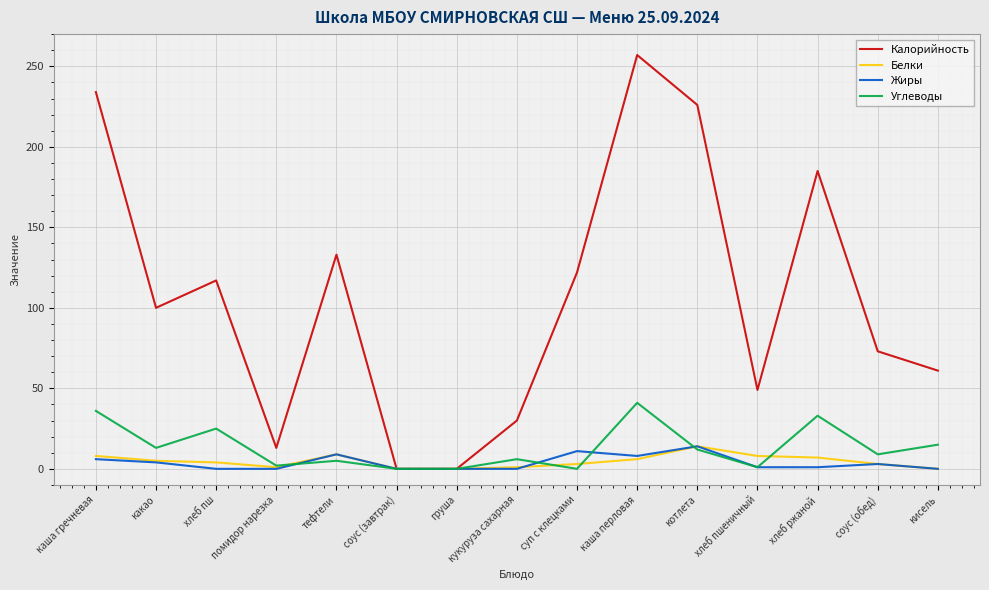

The value of Углеводы at соус (обед) is 9. True or false?

True